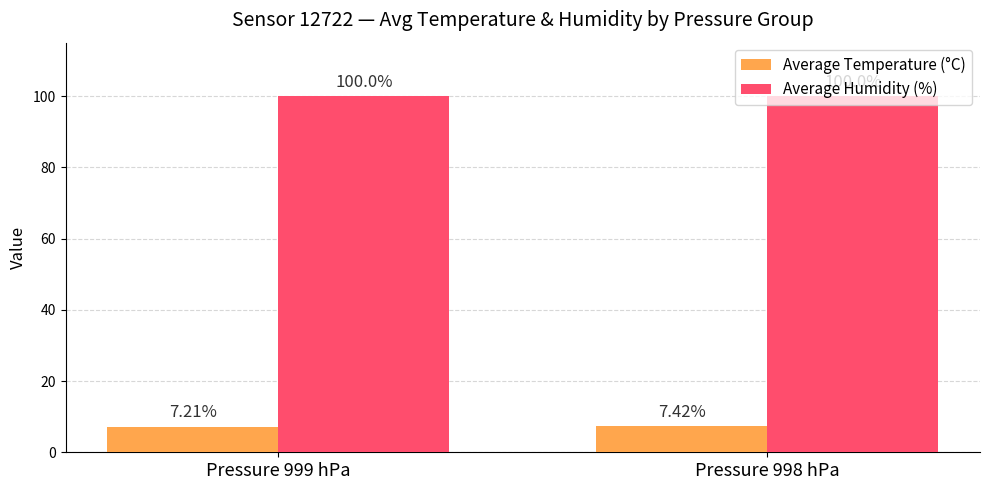

Reading left to right, transcribe all the data shown in this chart.

Average Temperature (°C): 7.2	7.4
Average Humidity (%): 100.0	100.0